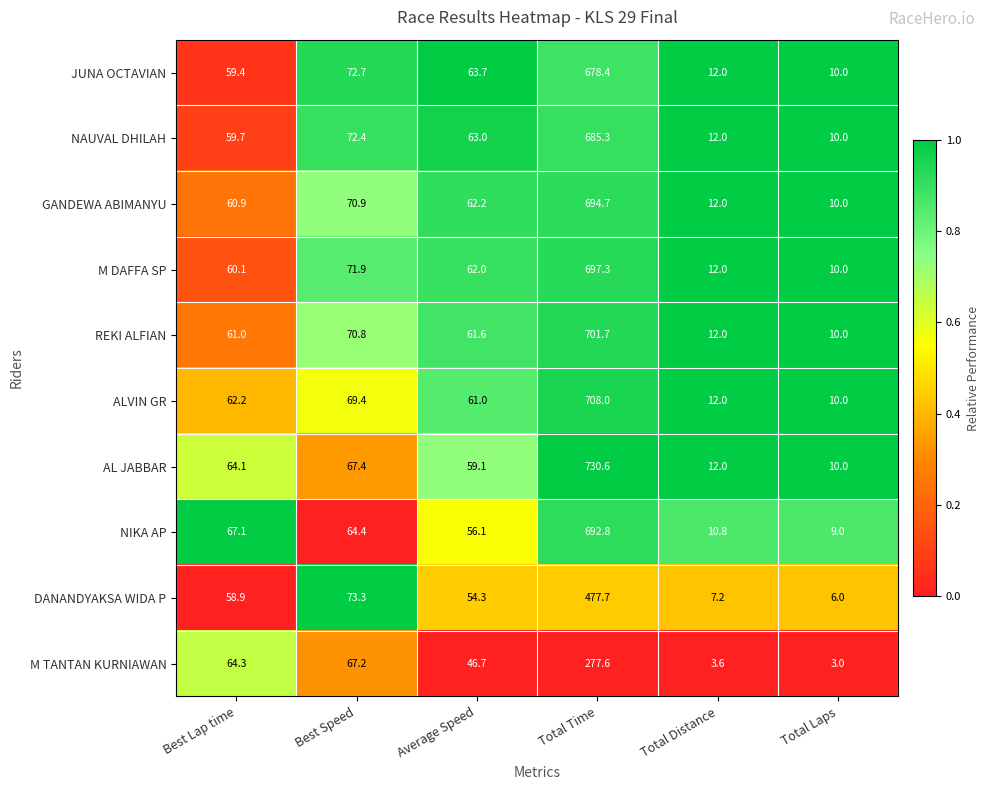

Rank the series at Average Speed from highest to lowest value.

JUNA OCTAVIAN, NAUVAL DHILAH, GANDEWA ABIMANYU, M DAFFA SP, REKI ALFIAN, ALVIN GR, AL JABBAR, NIKA AP, DANANDYAKSA WIDA P, M TANTAN KURNIAWAN